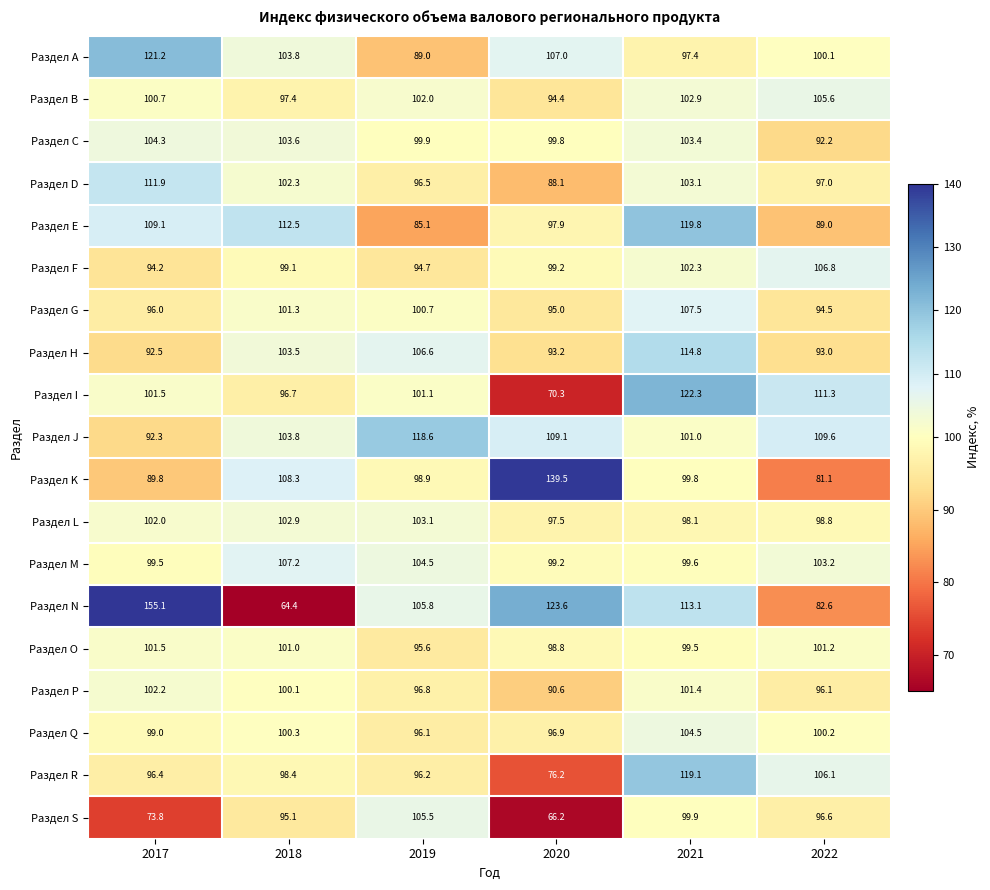

The Раздел B series shows 102.9 at 2021. True or false?

True